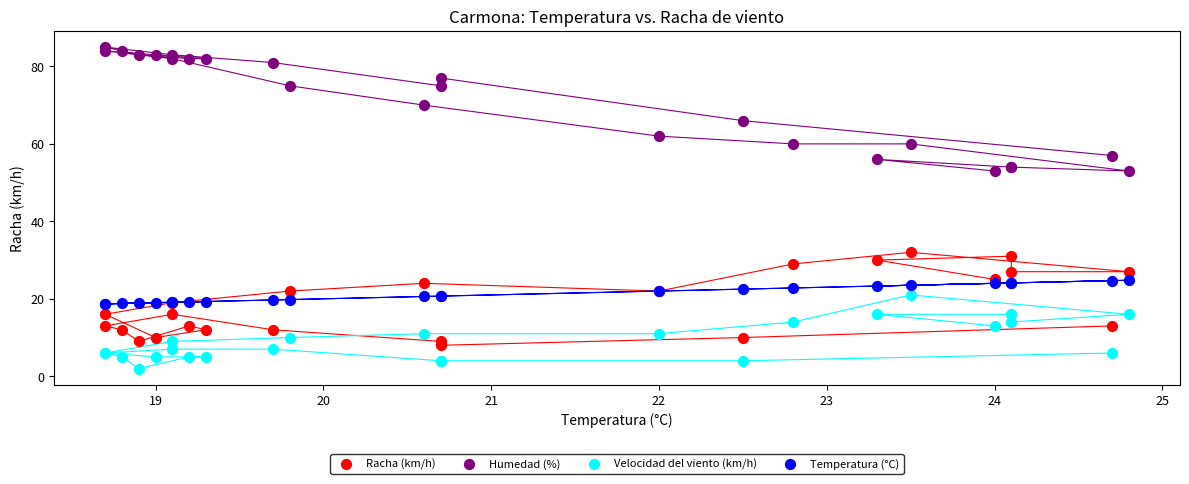

What are all the series names shown in the legend?

Racha (km/h), Humedad (%), Velocidad del viento (km/h), Temperatura (°C)